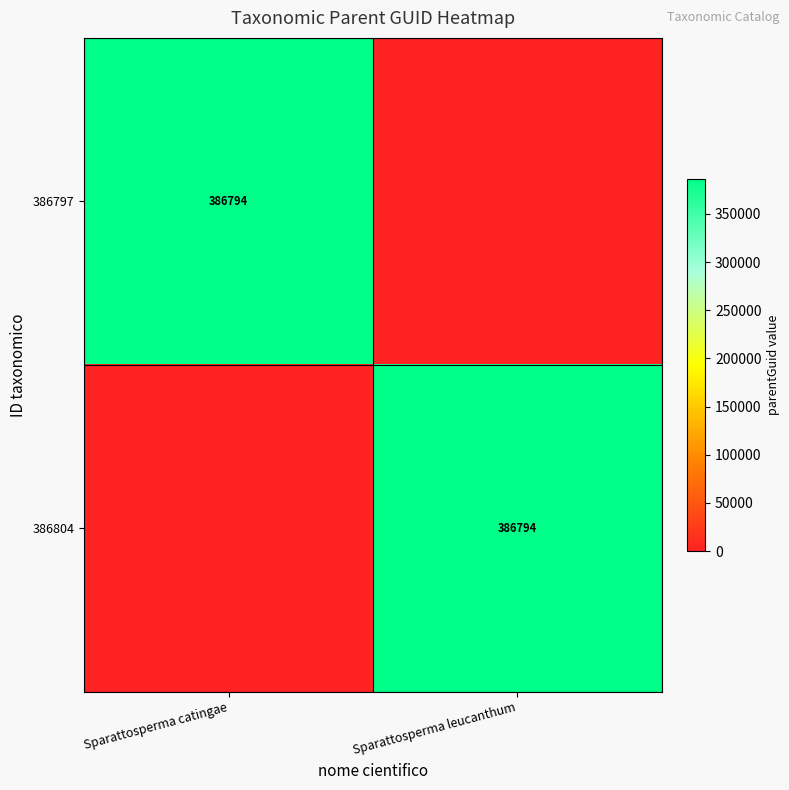

Is it true that 386804 equals 564087 at Sparattosperma leucanthum?

False